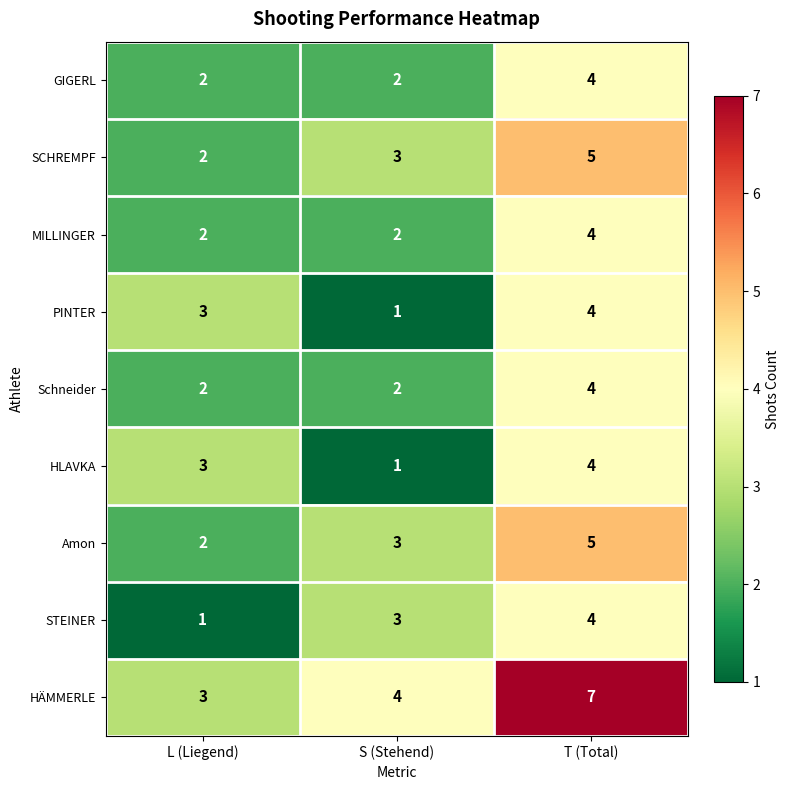

How many Schneider values are between 2 and 4?

3